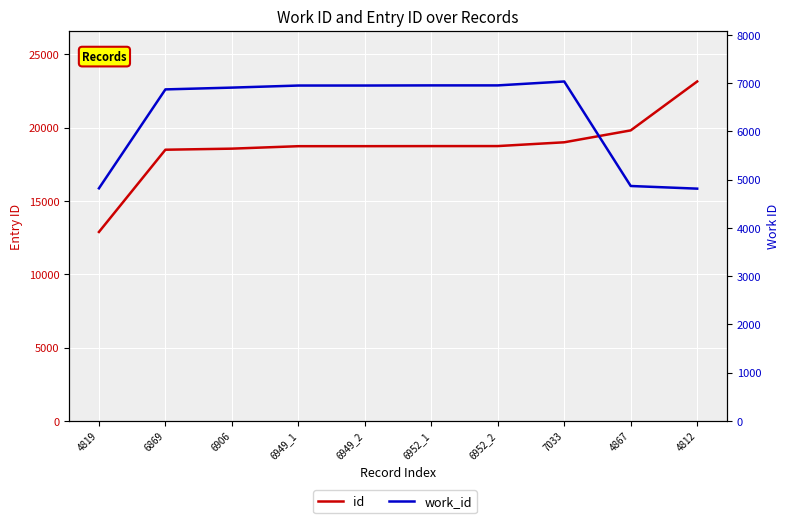

What is the total value across all series at 6949_1?

25676